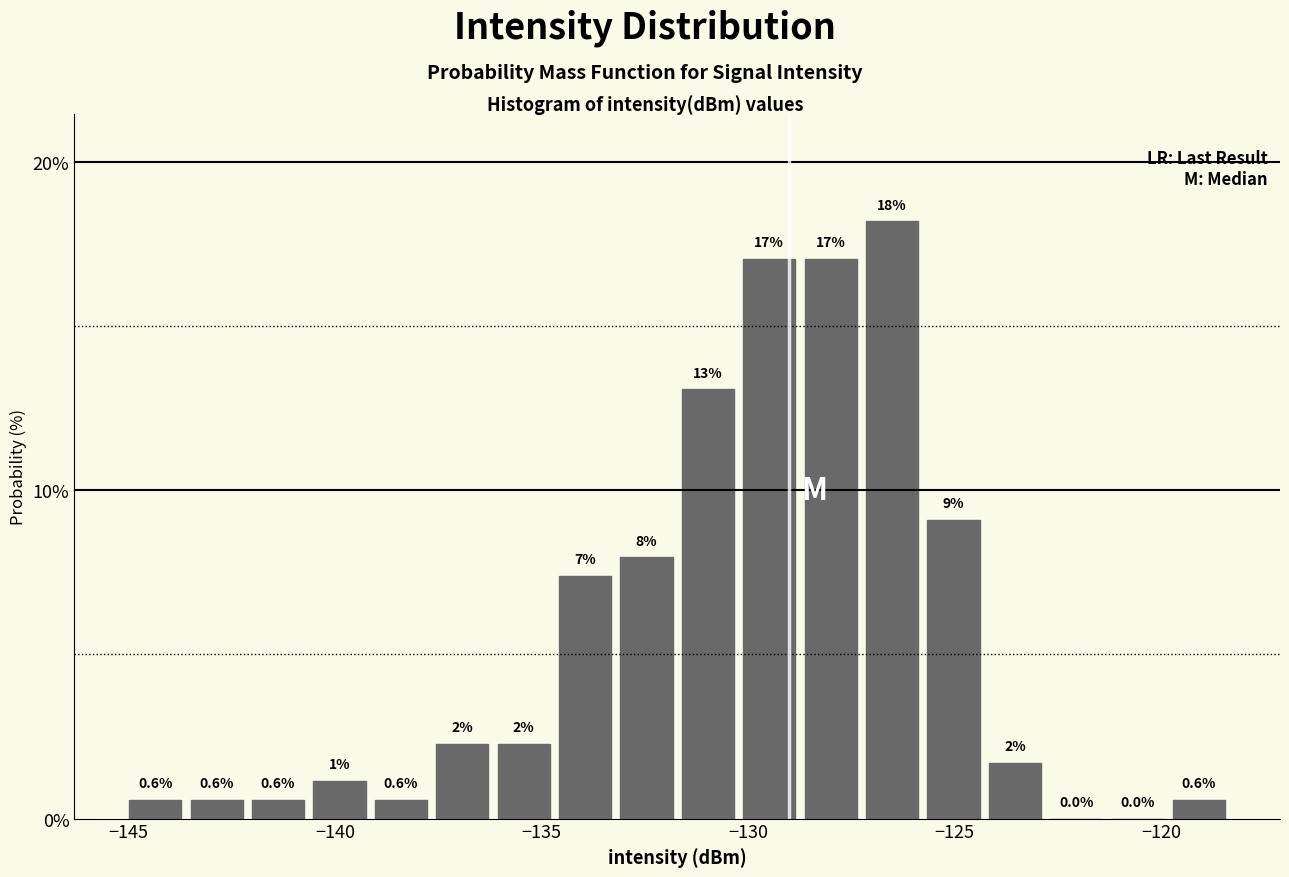

Read against the x-axis, roughly where is the centre of the tallest bar?

-126.5